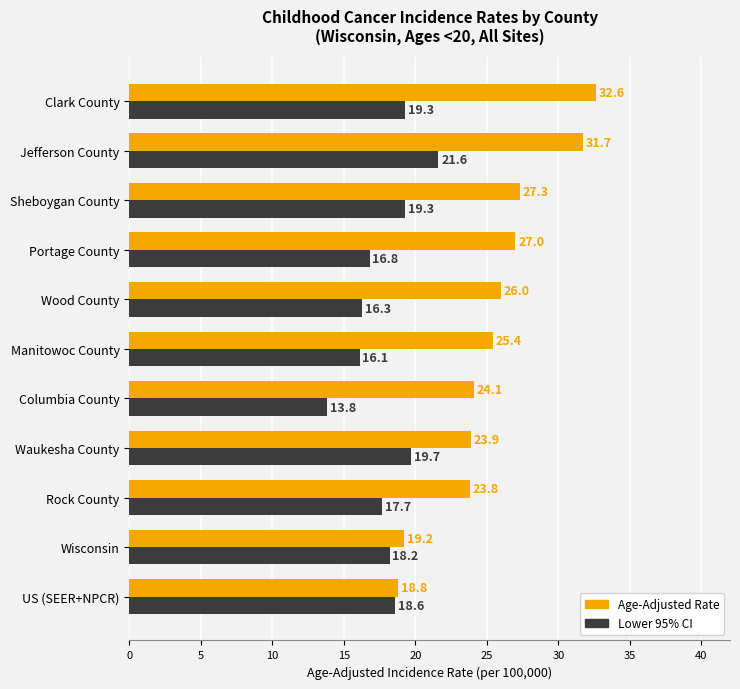

Where is Lower 95% CI nearest to the value 17?

Portage County